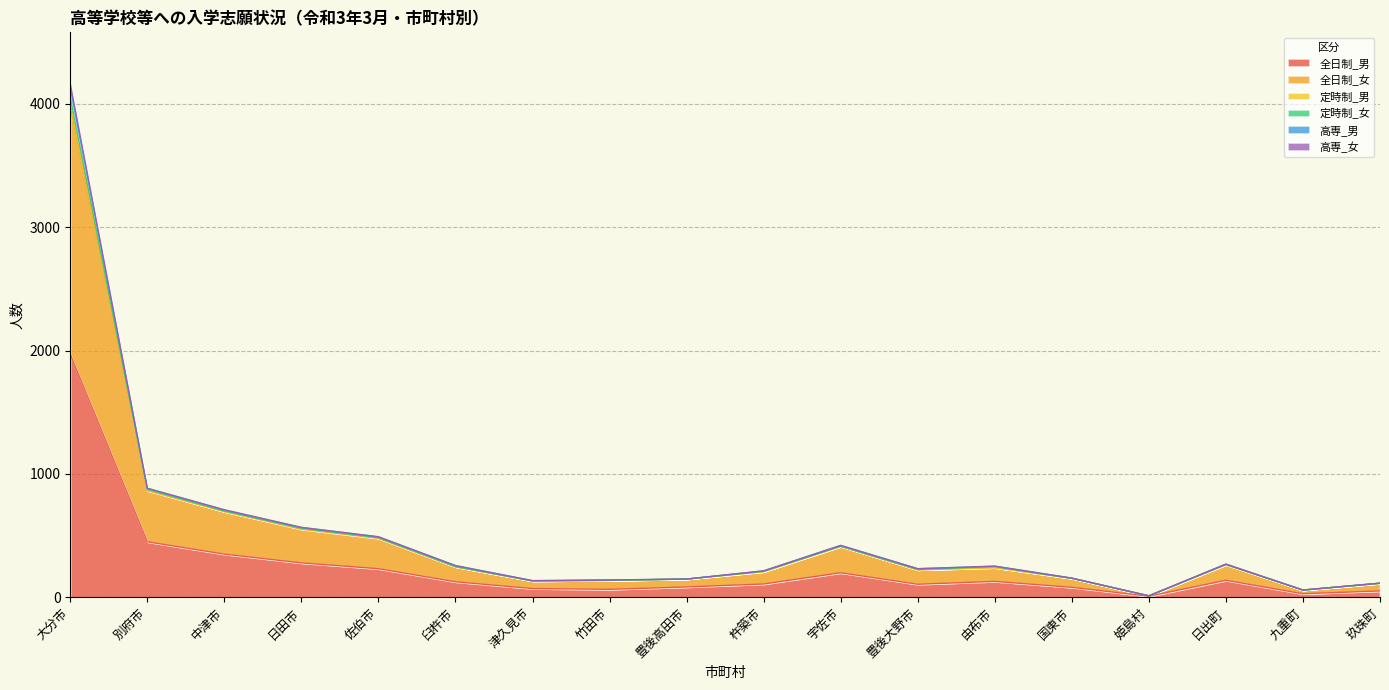

What is the average value of the 全日制_男 series?

249